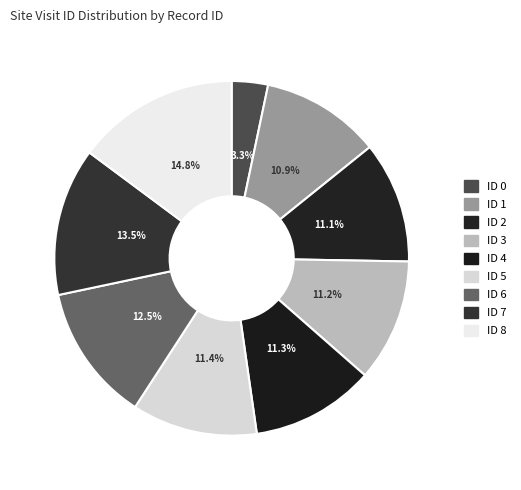

Rank the categories by value from lowest to highest.

ID 0 (458542), ID 1 (1514012), ID 2 (1537337), ID 3 (1551525), ID 4 (1564235), ID 5 (1587591), ID 6 (1736878), ID 7 (1873951), ID 8 (2057343)